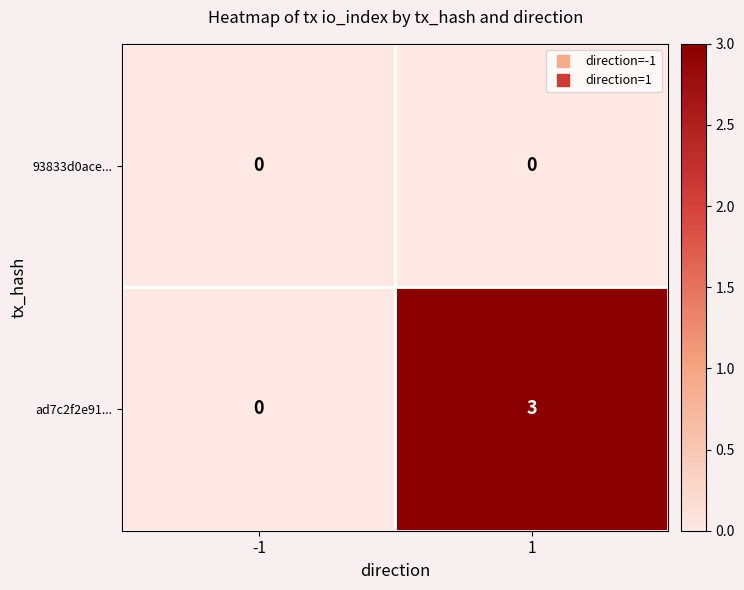

Rank the categories by ad7c2f2e91... value from highest to lowest.

1, -1